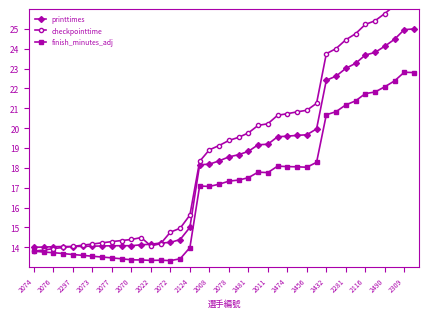

Does the chart have visible grid lines?

No